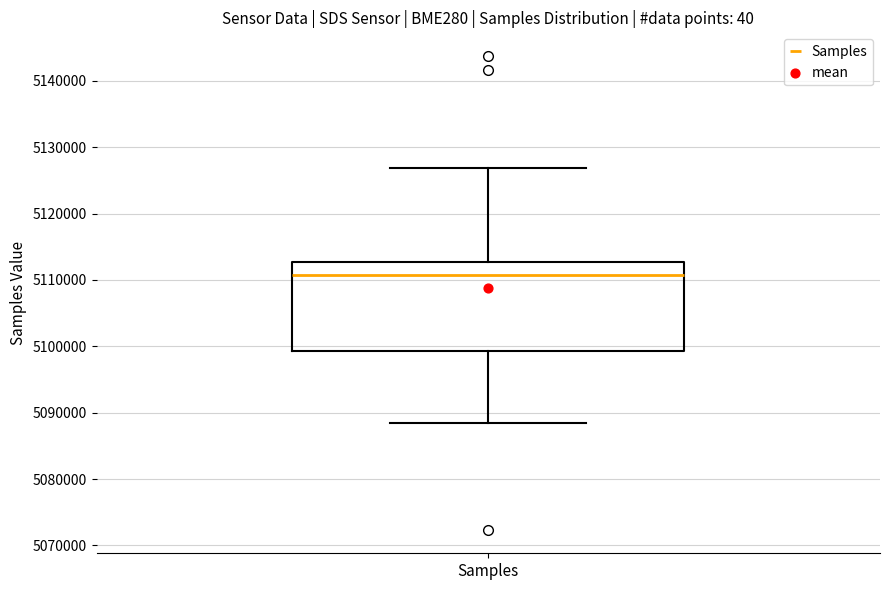

Transcribe this box plot: give where the median line is, the range the box spans, and where the two whiskers end, as read against the y-axis. The values are not printed on the chart, so give them approximately, as read against the axis.

median 5111000, box 5099000 to 5113000, whiskers 5088000 to 5127000